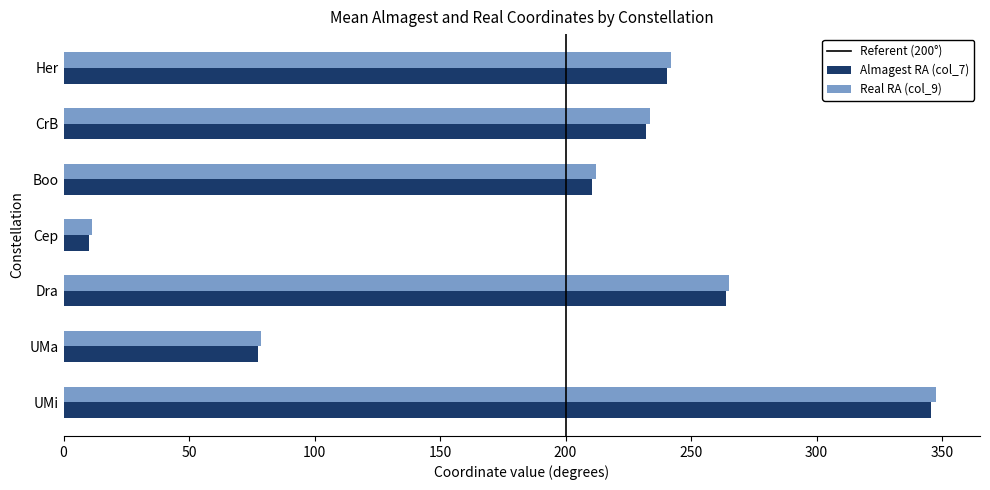

What is the highest value of the Real RA (col_9) series?

347.7